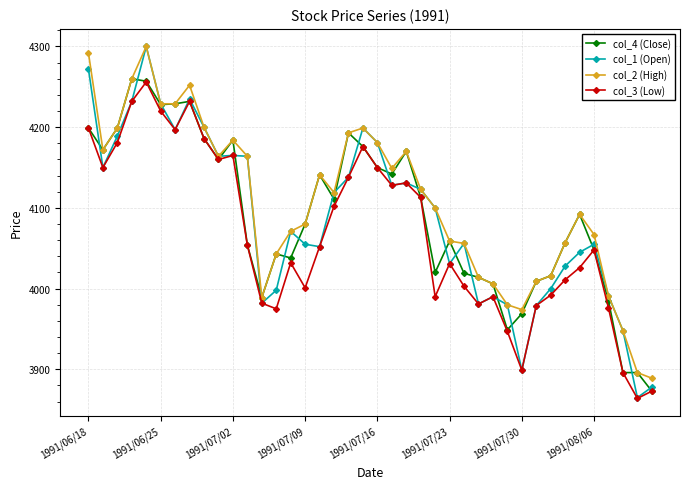

What is the maximum value for col_2 (High)?

4300